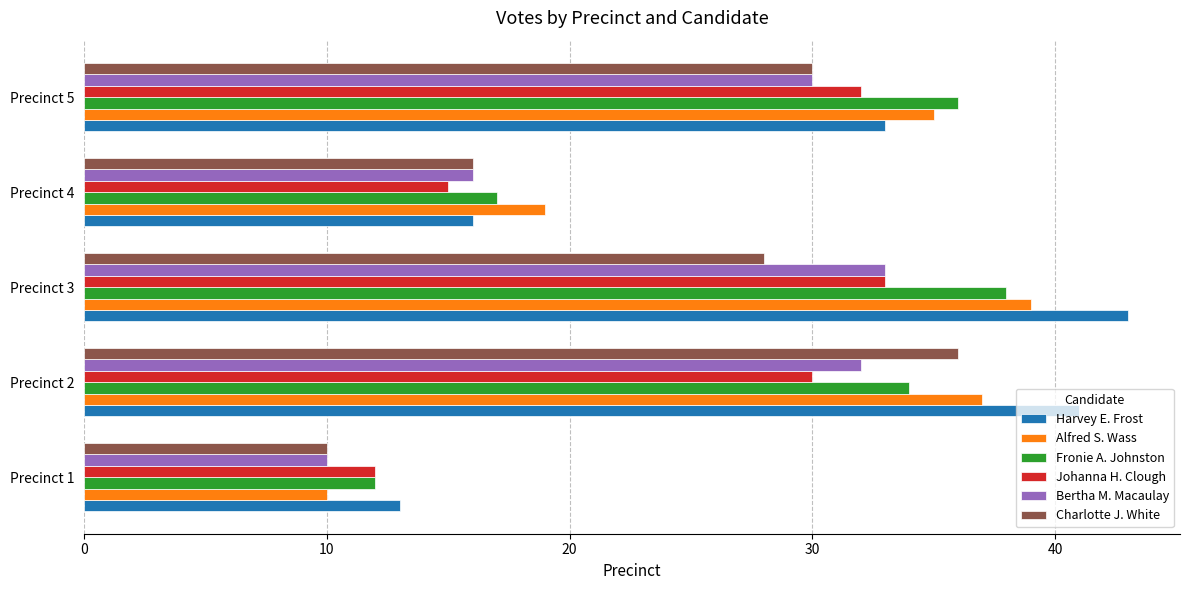

Which series has the largest range (max minus min)?

Harvey E. Frost